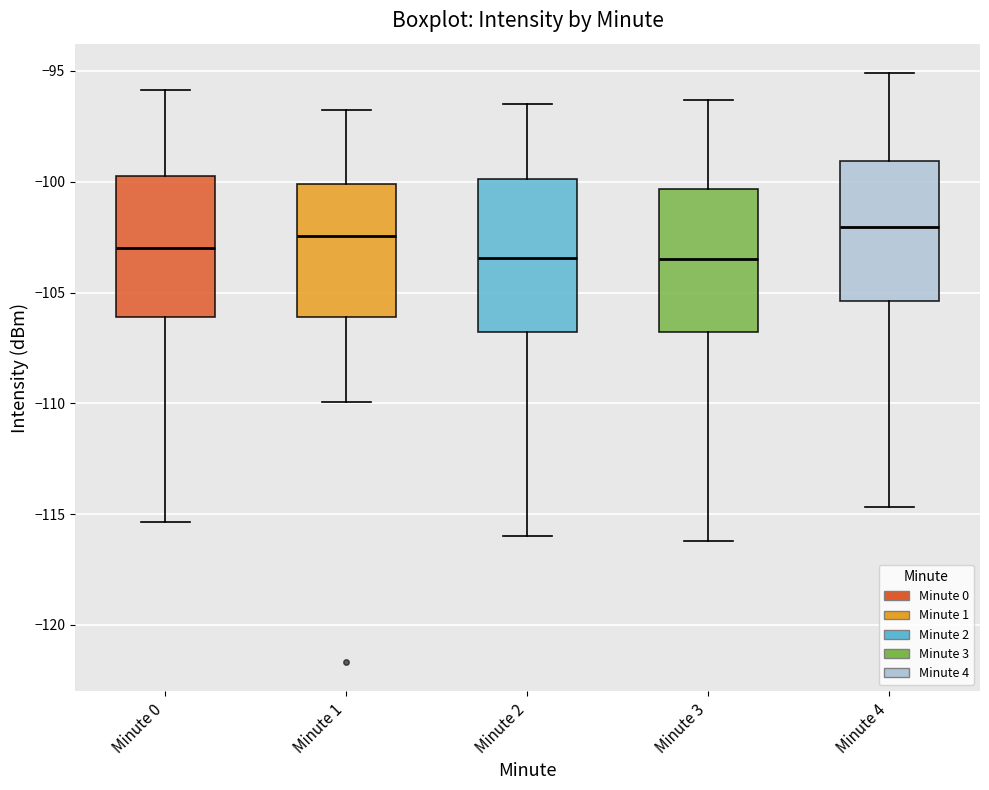

Reading left to right, read every box against the y-axis: the position of its median line, the range the box covers, and the ends of its whiskers. The values are not printed on the chart, so give them approximately, as read against the axis.

Minute 0: median -103.0, box -106.0 to -100.0, whiskers -115.5 to -96.0
Minute 1: median -102.5, box -106.0 to -100.0, whiskers -110.0 to -97.0
Minute 2: median -103.5, box -107.0 to -100.0, whiskers -116.0 to -96.5
Minute 3: median -103.5, box -107.0 to -100.5, whiskers -116.0 to -96.5
Minute 4: median -102.0, box -105.5 to -99.0, whiskers -114.5 to -95.0